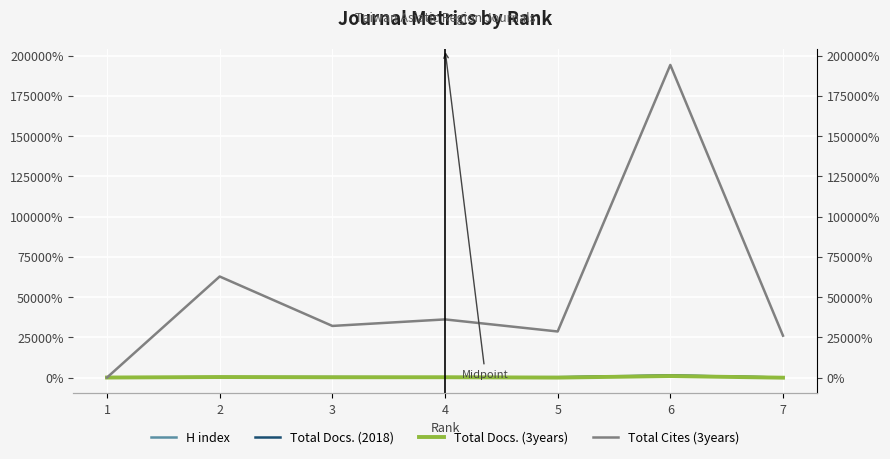

True or false: Total Cites (3years) and Total Docs. (3years) cross at least once.

False